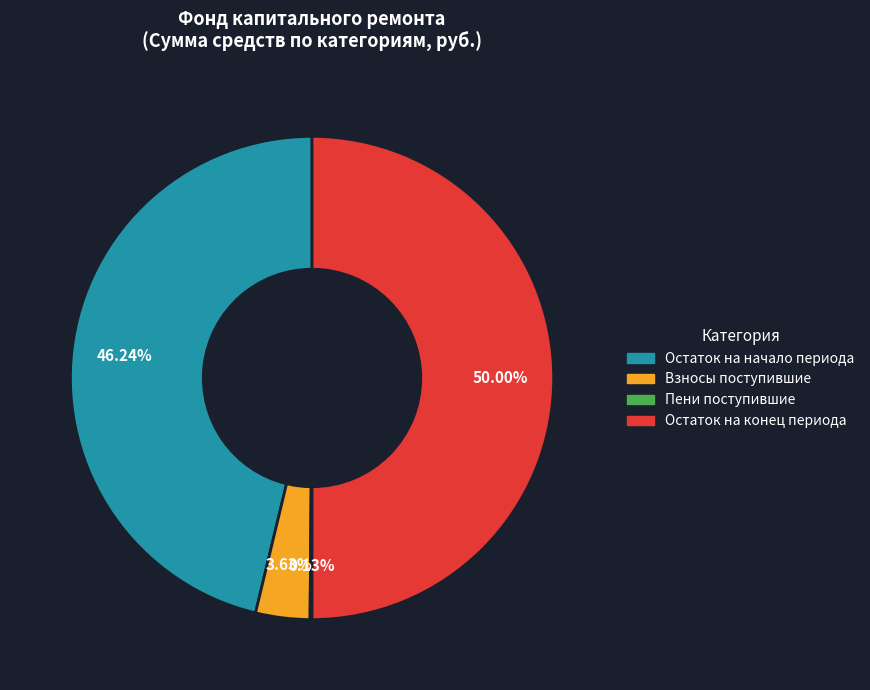

To the nearest percent, what is the difference between the largest and smallest slice percentages?

50%